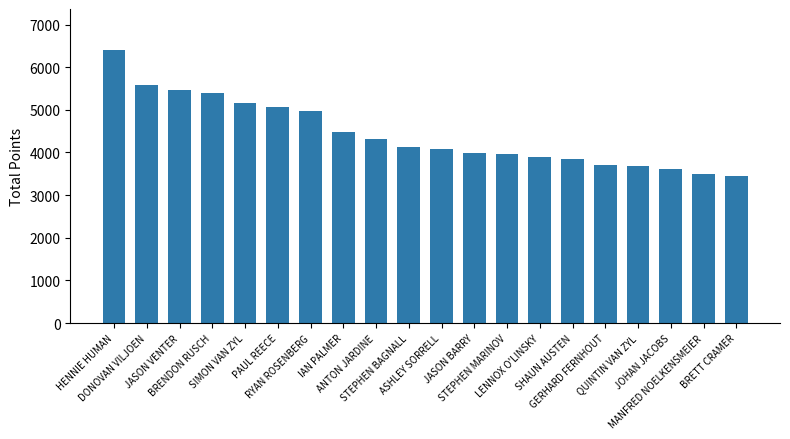

What is the sum of the values at IAN PALMER and JASON VENTER?

9955